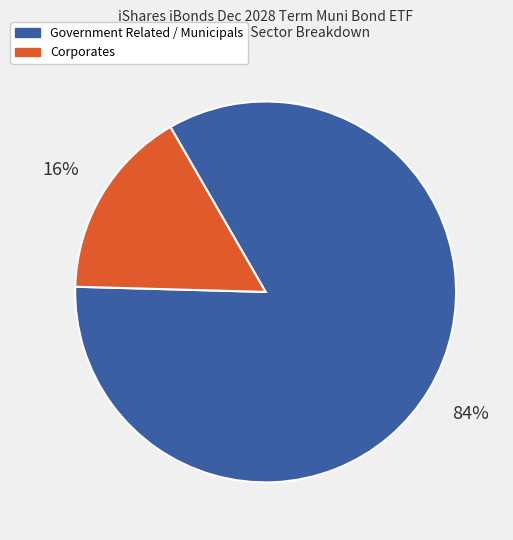

To the nearest percent, what is the difference between the largest and smallest slice percentages?

68%